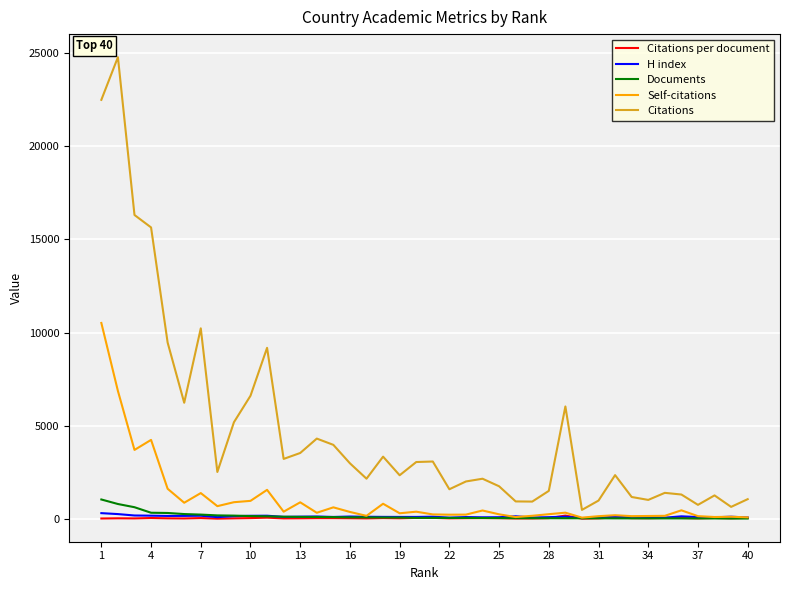

What is the maximum value for Documents?

1042.0